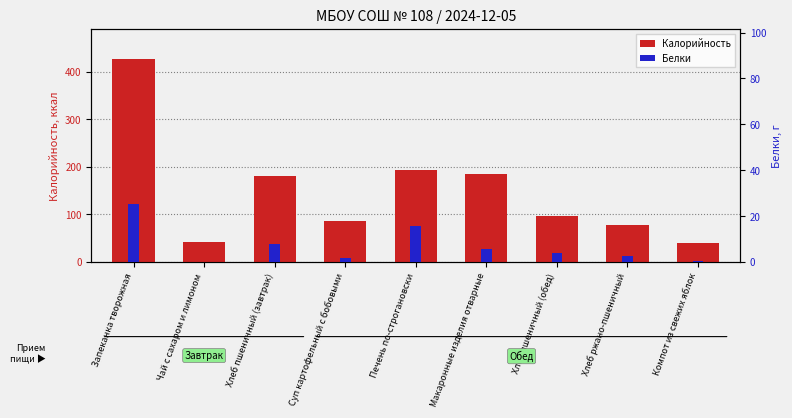

What is the difference between the Белки values at Компот из свежих яблок and Хлеб пшеничный (обед)?

3.3